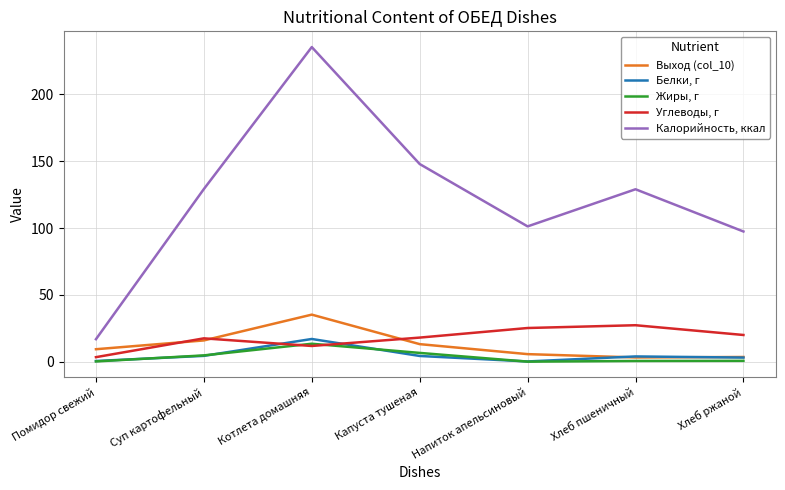

Is it true that Калорийность, ккал equals 52.2 at Хлеб пшеничный?

False